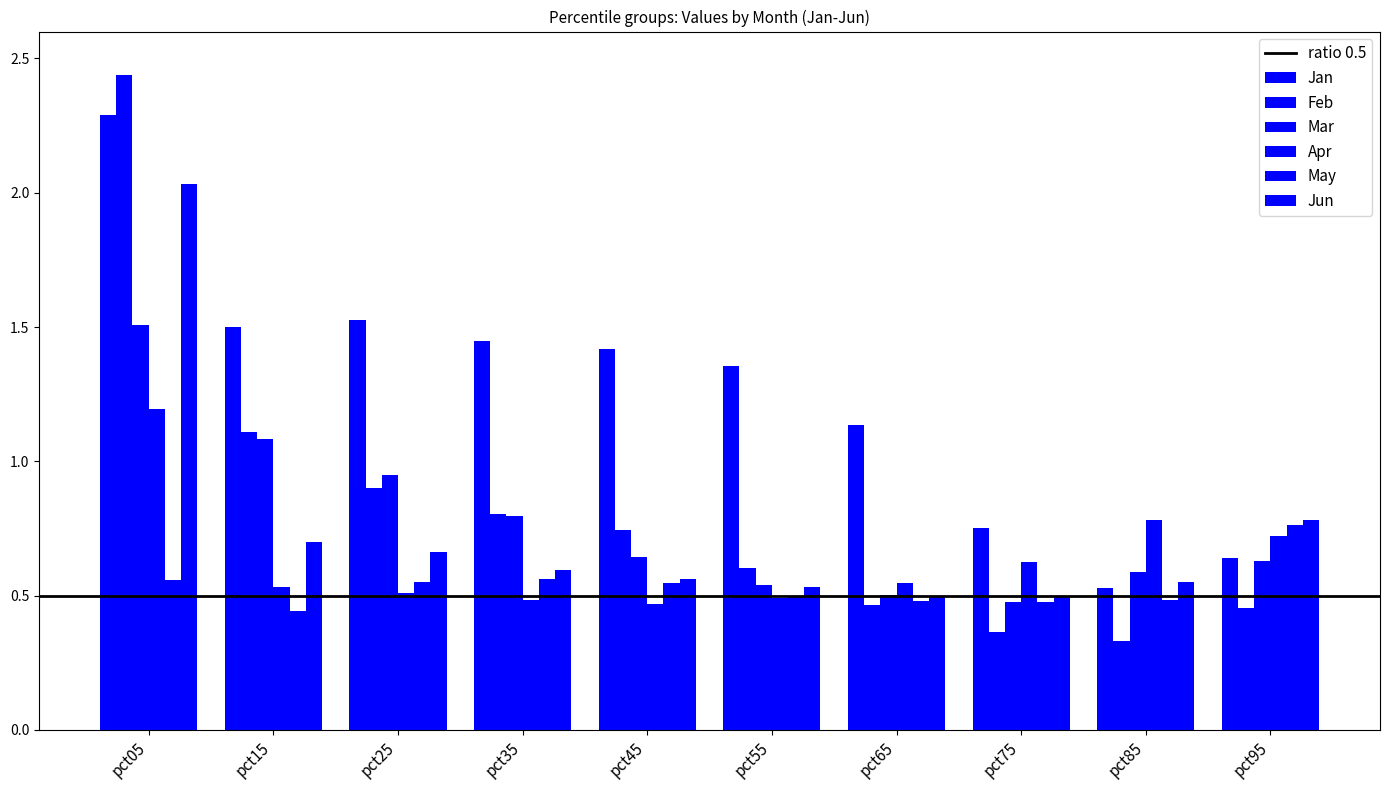

What is the lowest value of the May series?

0.4